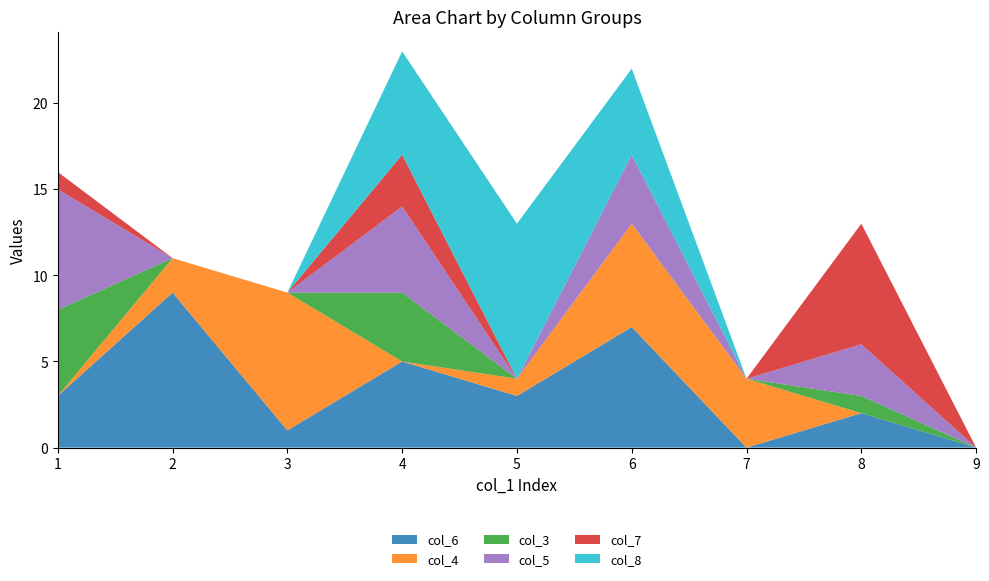

Reading left to right, what are all the values shown in this chart?

col_6: 3	9	1	5	3	7	0	2	0
col_4: 0	2	8	0	1	6	4	0	0
col_3: 5	0	0	4	0	0	0	1	0
col_5: 7	0	0	5	0	4	0	3	0
col_7: 1	0	0	3	0	0	0	7	0
col_8: 0	0	0	6	9	5	0	0	0